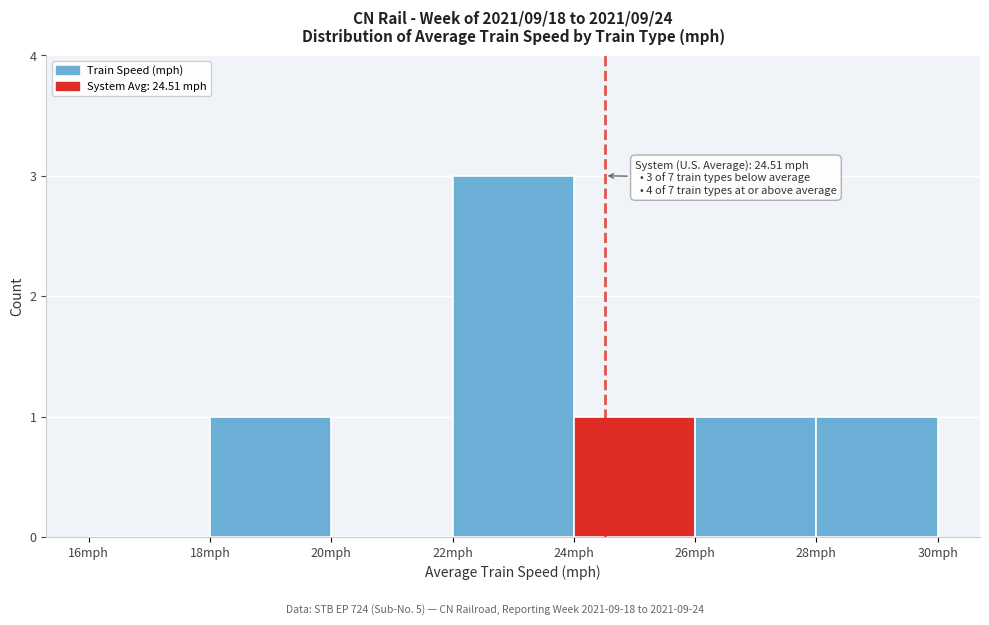

Over which range of the x-axis is the bar tallest?

22 to 24